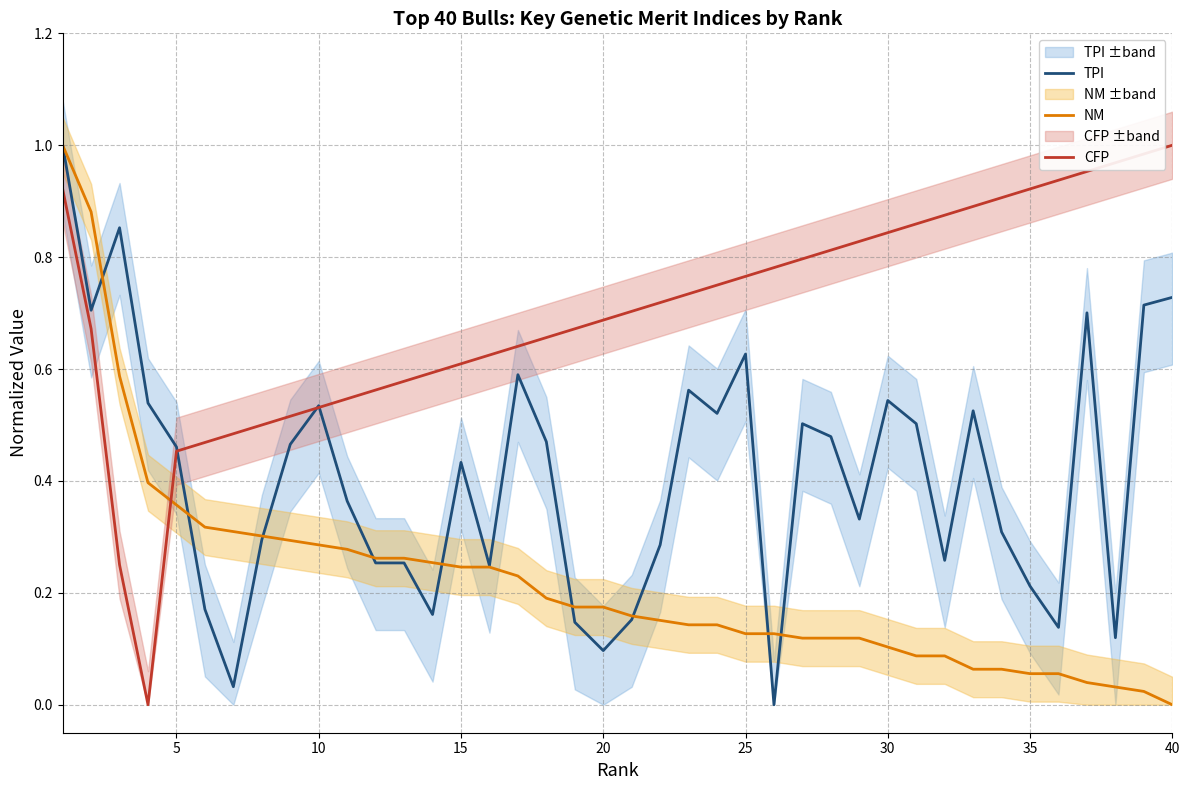

The TPI series shows 0.6 at 15. True or false?

False